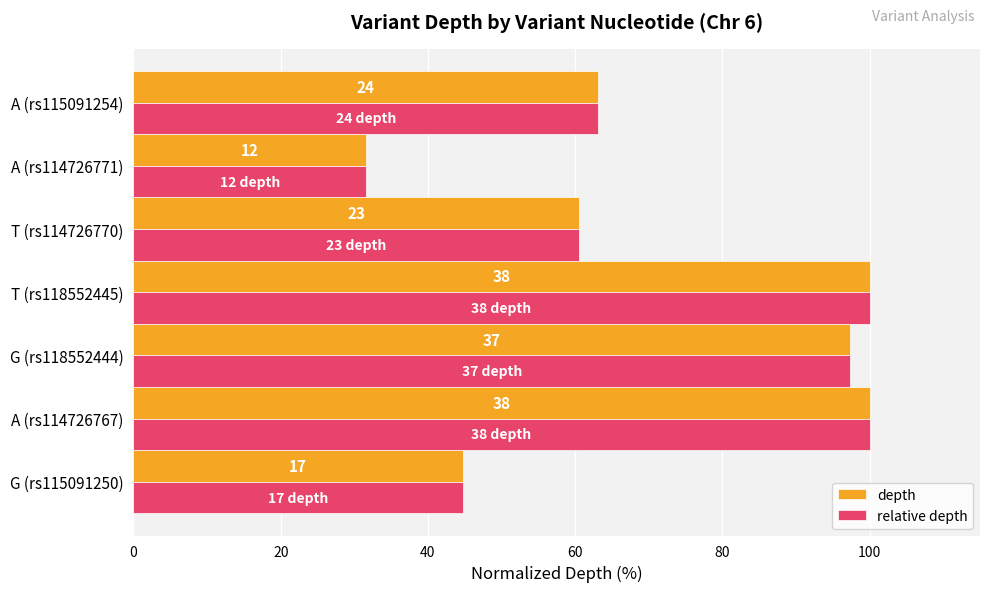

Which series has the widest spread of values?

depth